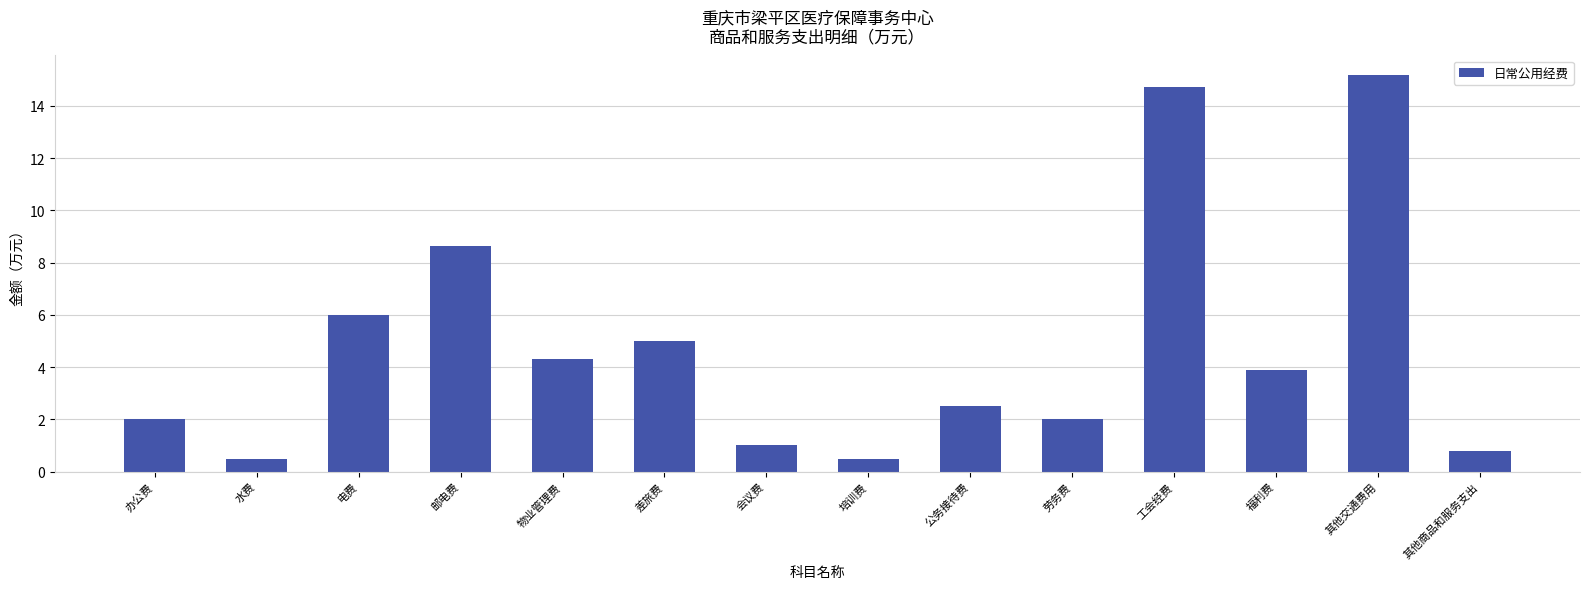

How many values exceed 3?

7